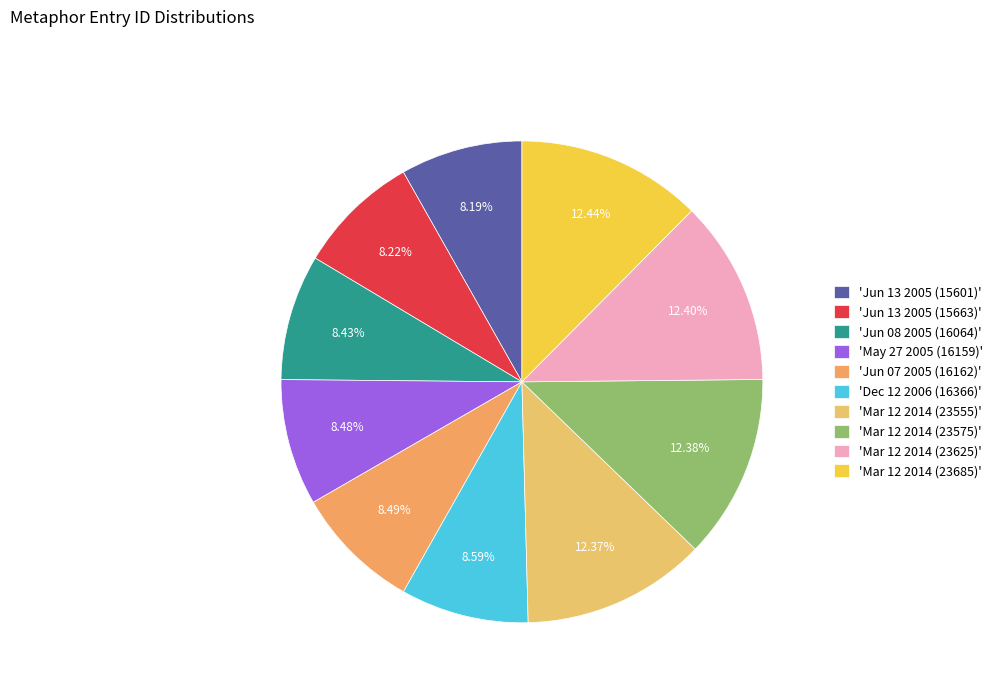

Which category has the smallest portion of the pie?

2005-06-13 (15601)